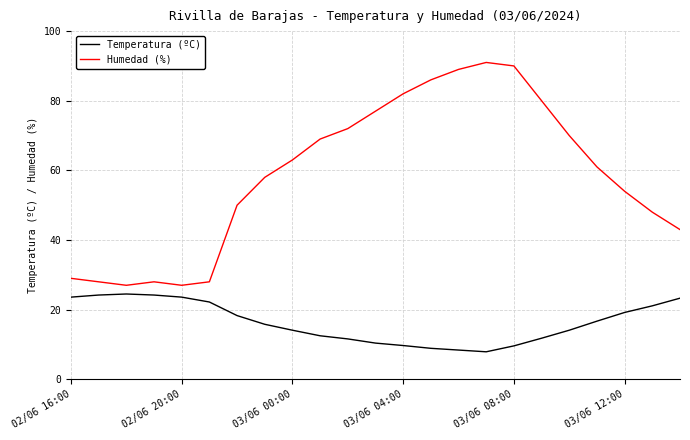

How many values in the Temperatura (ºC) series are below 15?

11